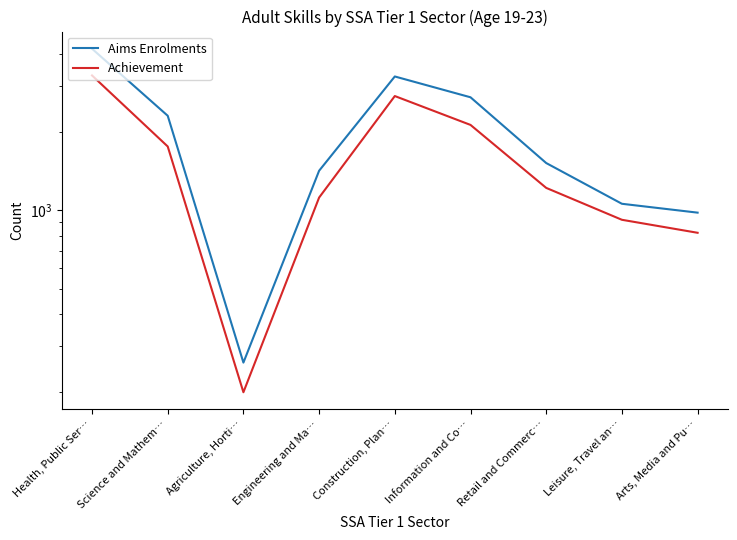

Rank the series by their average value, from lowest to highest.

Achievement, Aims Enrolments